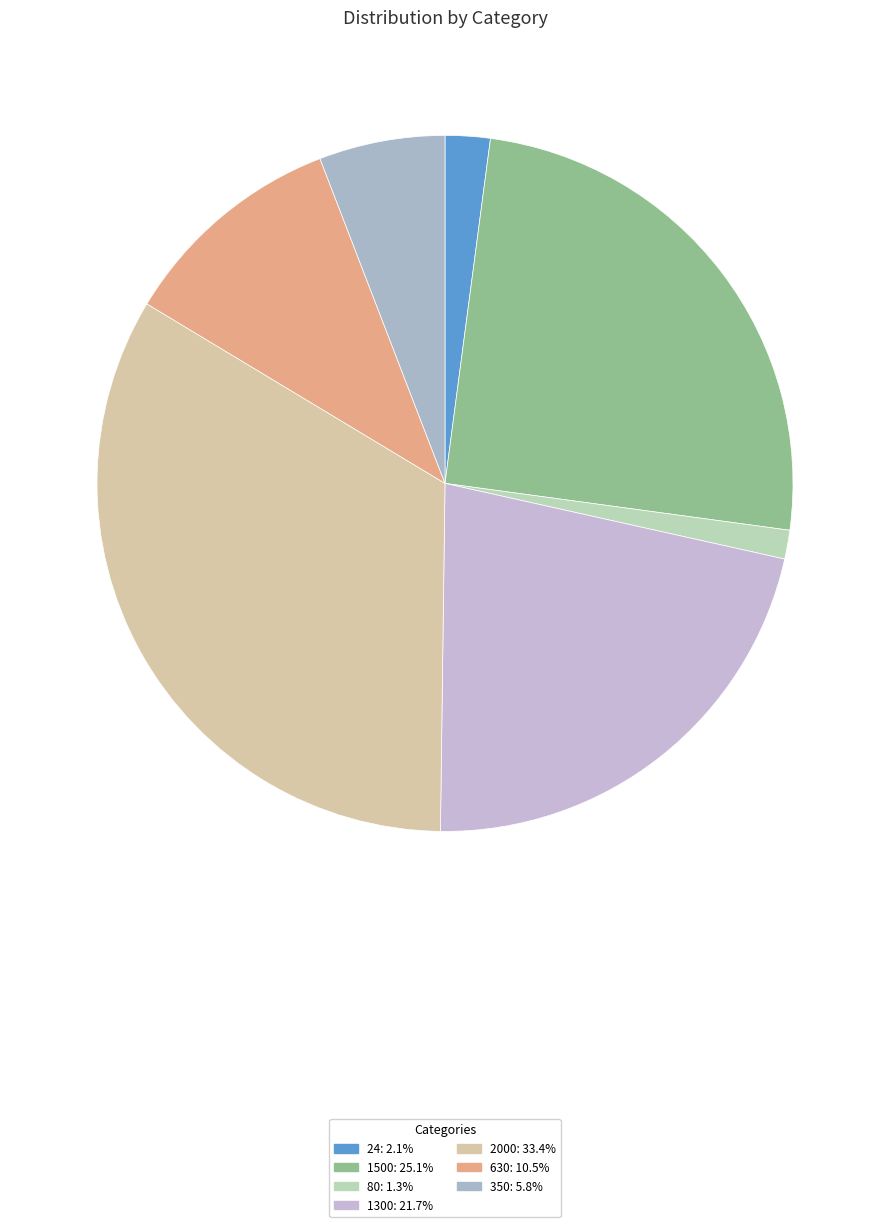

To the nearest percent, what is the difference between the 2000 and 24 slice percentages?

31%